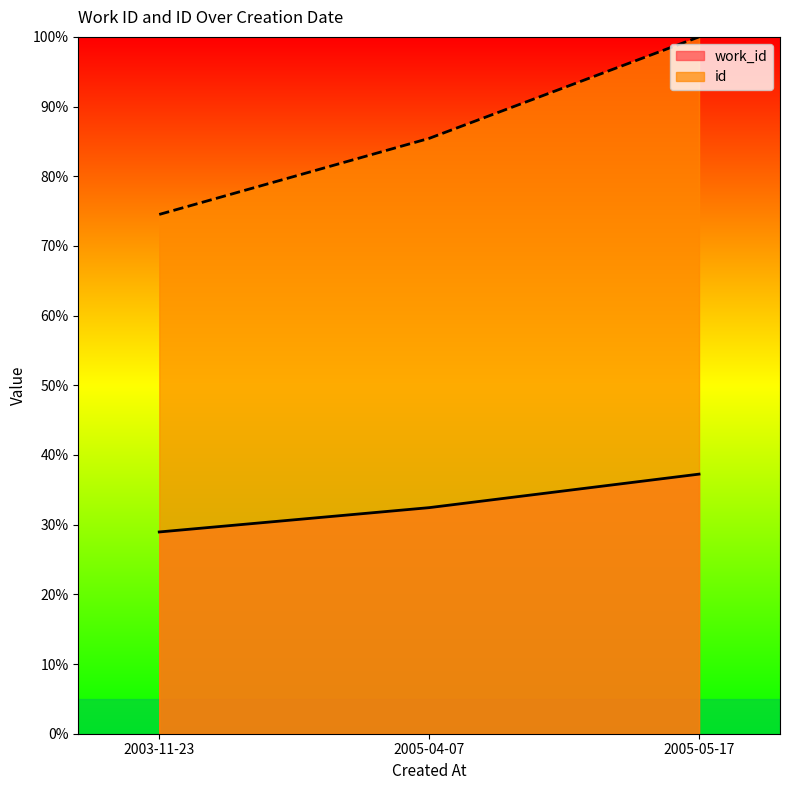

How many lines are shown in the chart?

2